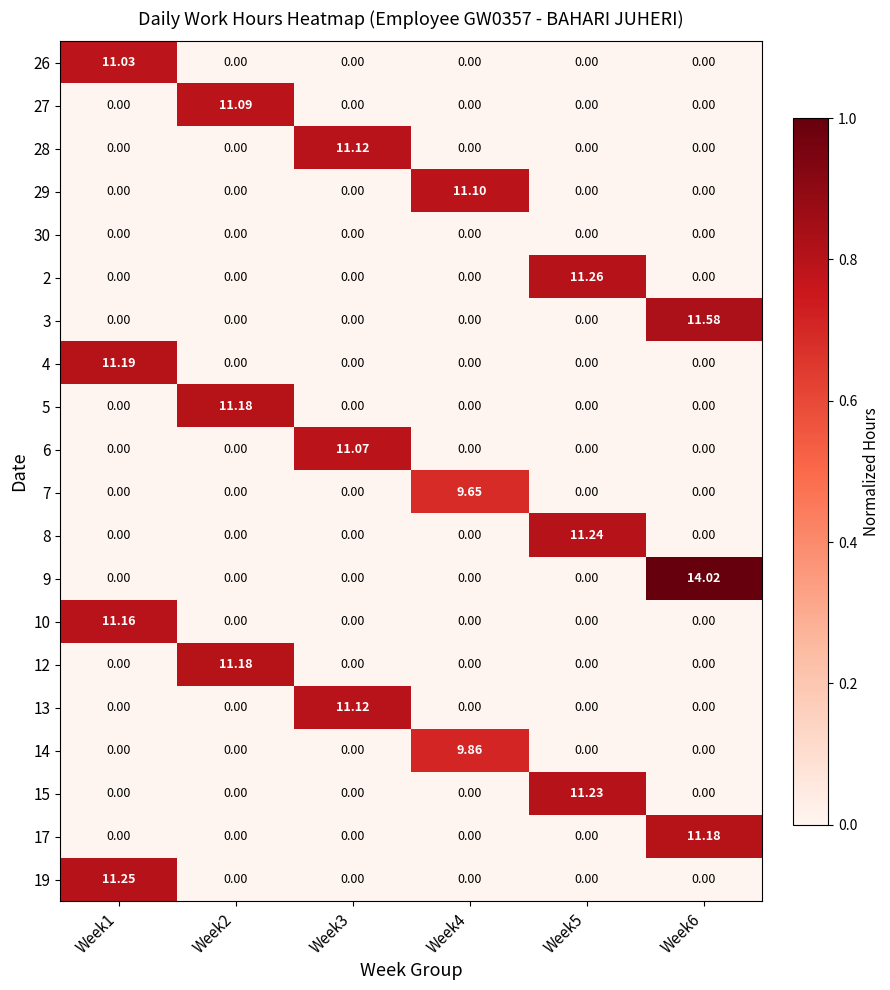

List the series in order of their peak value, lowest first.

30, 7, 14, 26, 6, 27, 29, 28, 13, 10, 5, 12, 17, 4, 15, 8, 19, 2, 3, 9